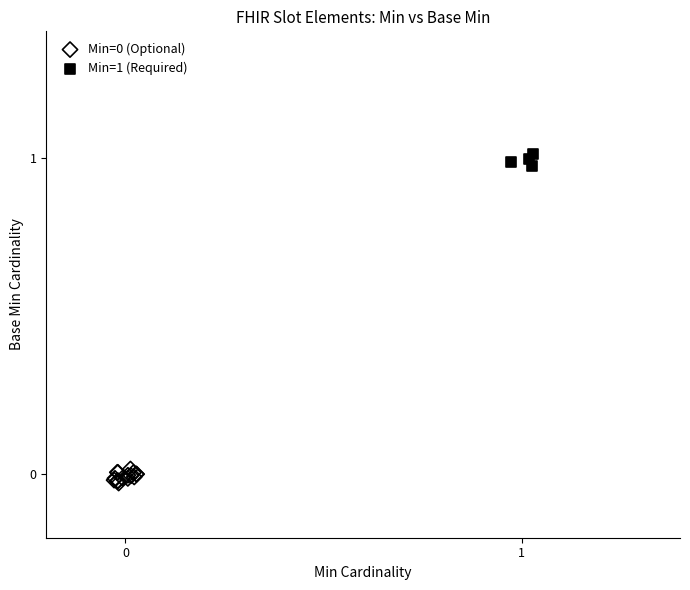

Which series contains the highest Y value?

Min=1 (Required)